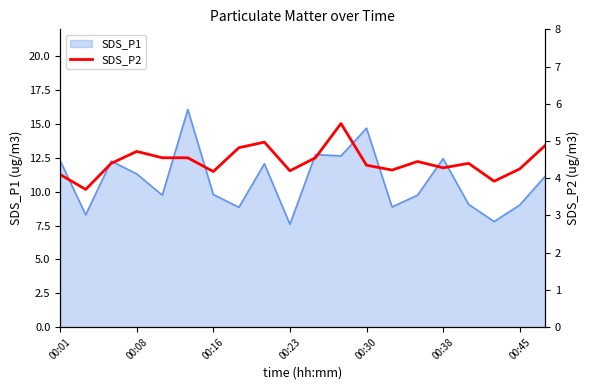

The SDS_P1 series shows 14.0 at 00:45. True or false?

False